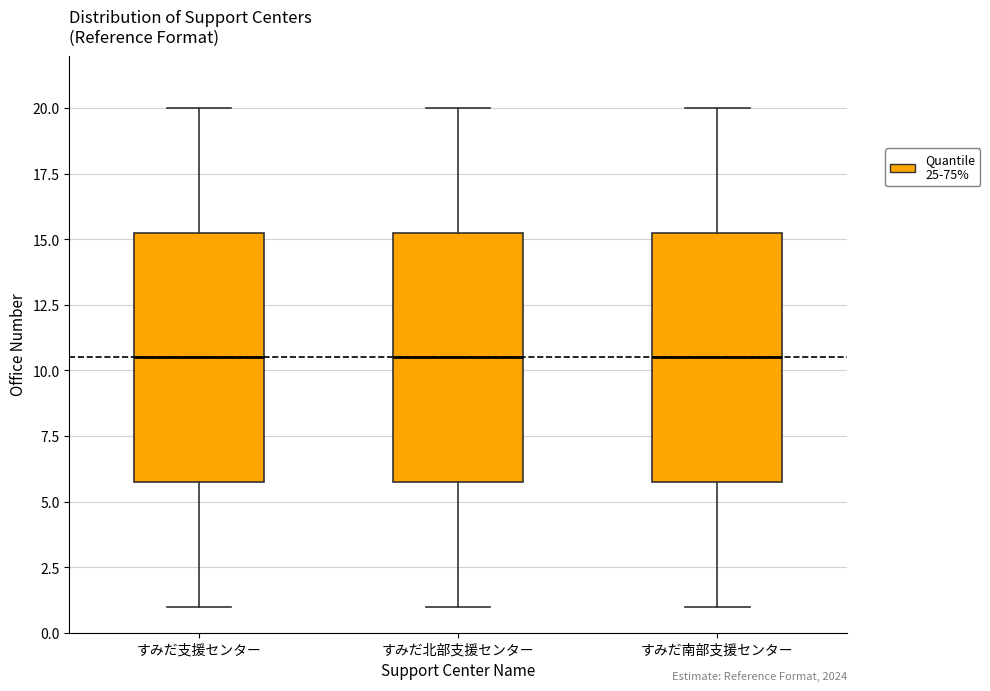

Where is the upper edge of the box for すみだ支援センター on the y-axis? The values are not printed on the chart, so give them approximately, as read against the axis.

15.5